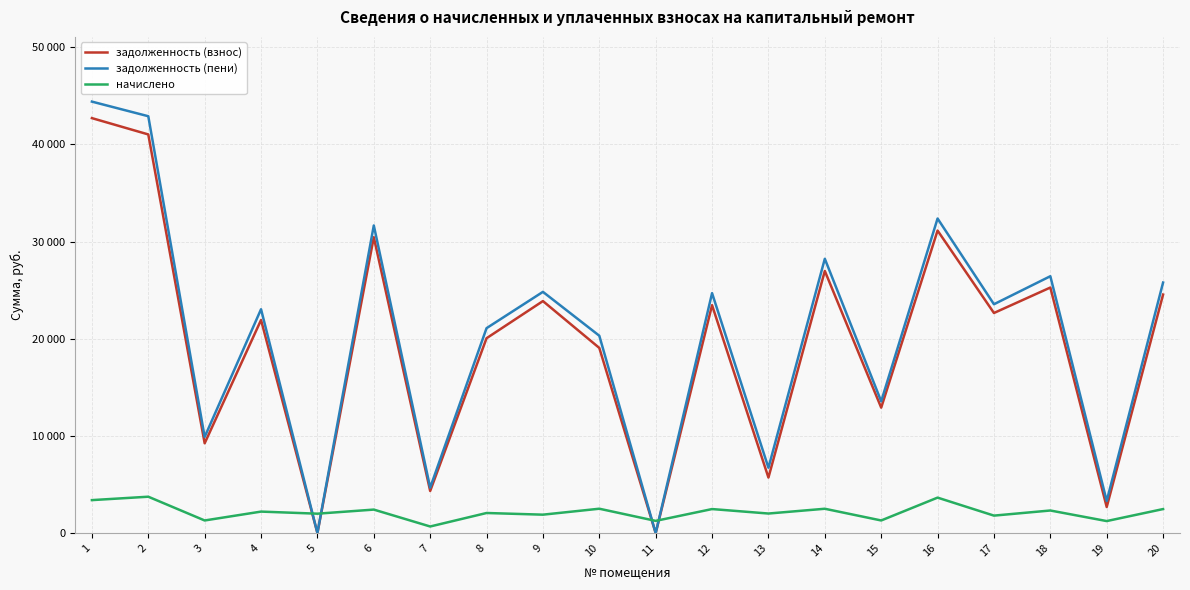

What are all the series names shown in the legend?

задолженность (взнос), задолженность (пени), начислено